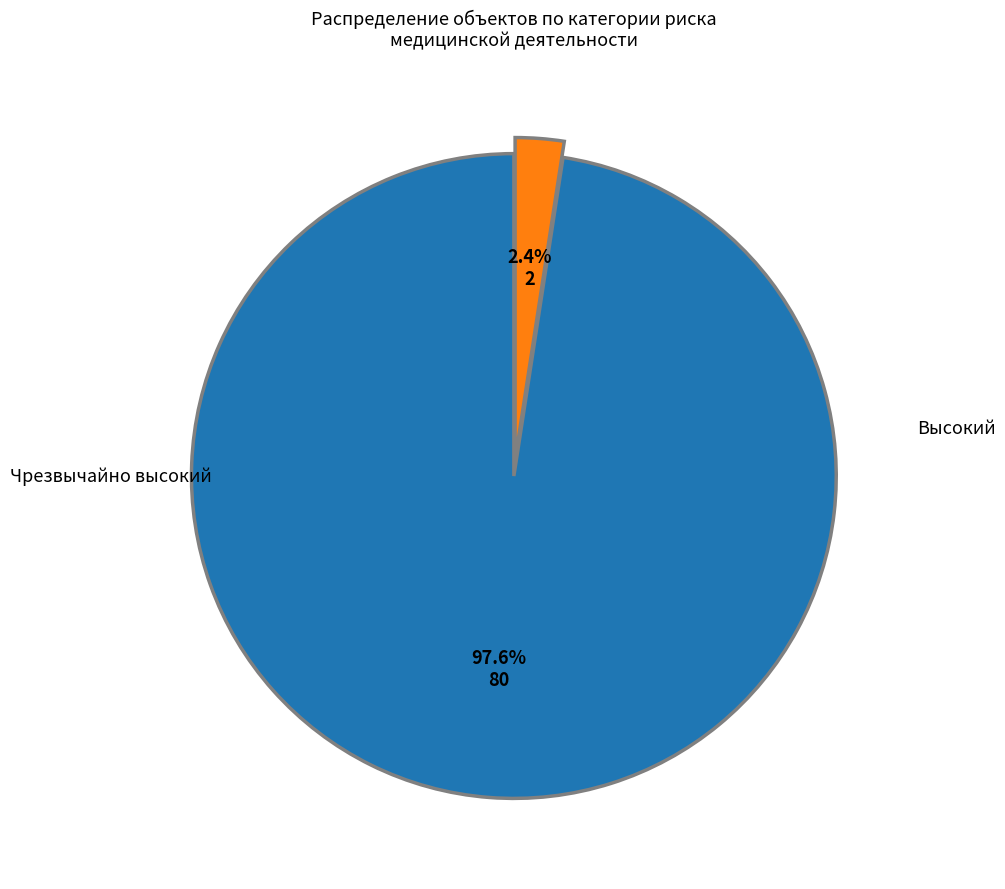

Is there a majority slice in this chart?

Yes